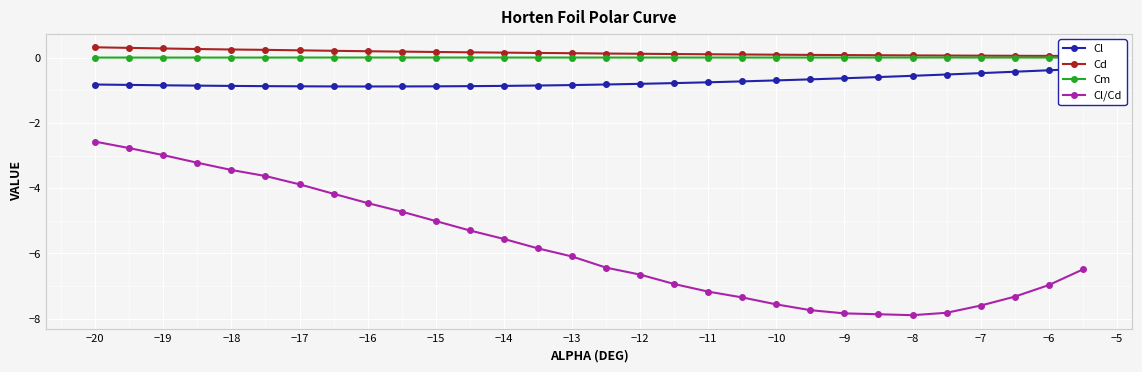

True or false: Cd and Cl intersect in this chart.

False